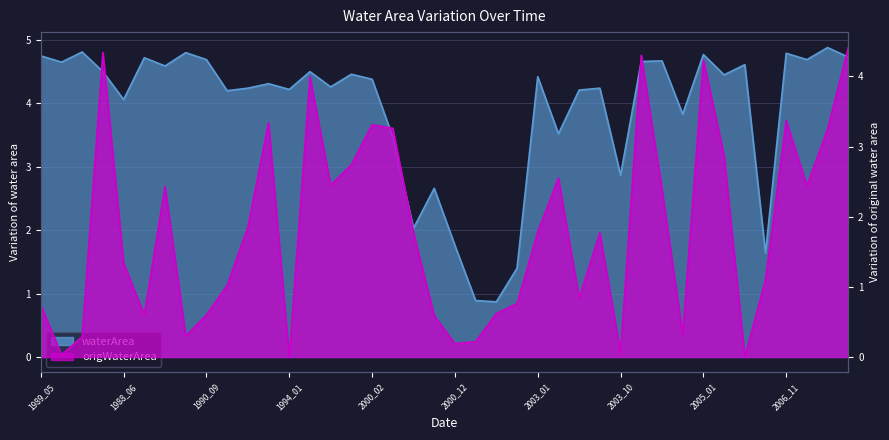

Which series has the widest spread of values?

origWaterArea